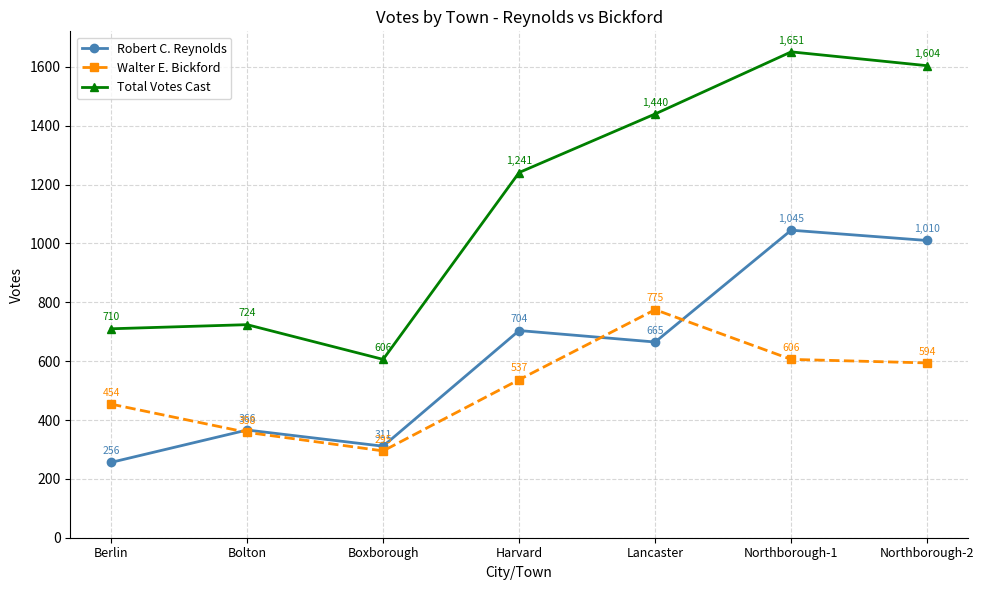

True or false: Robert C. Reynolds has more than 0 interior local peaks.

True